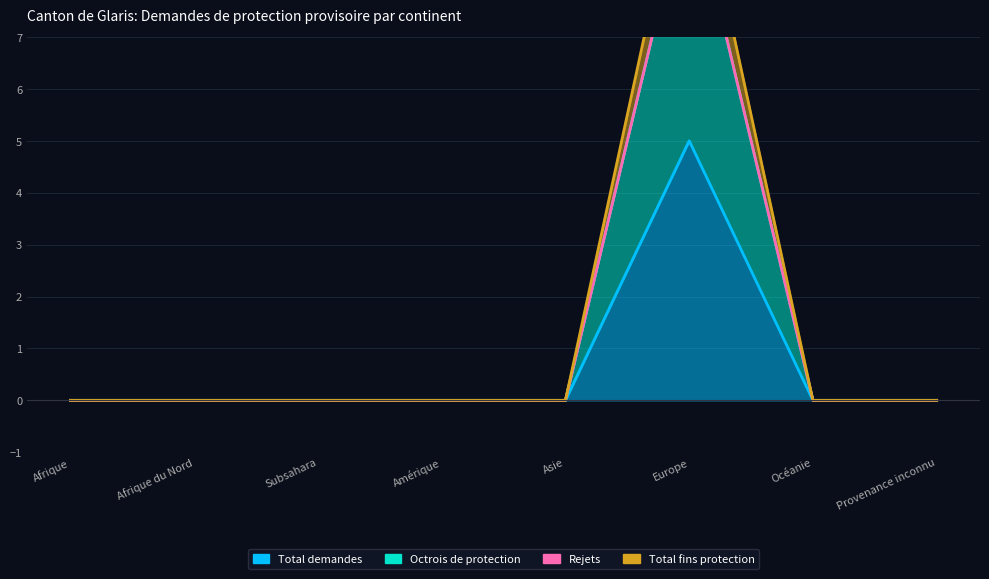

At which category does Octrois de protection reach its first local peak?

Europe